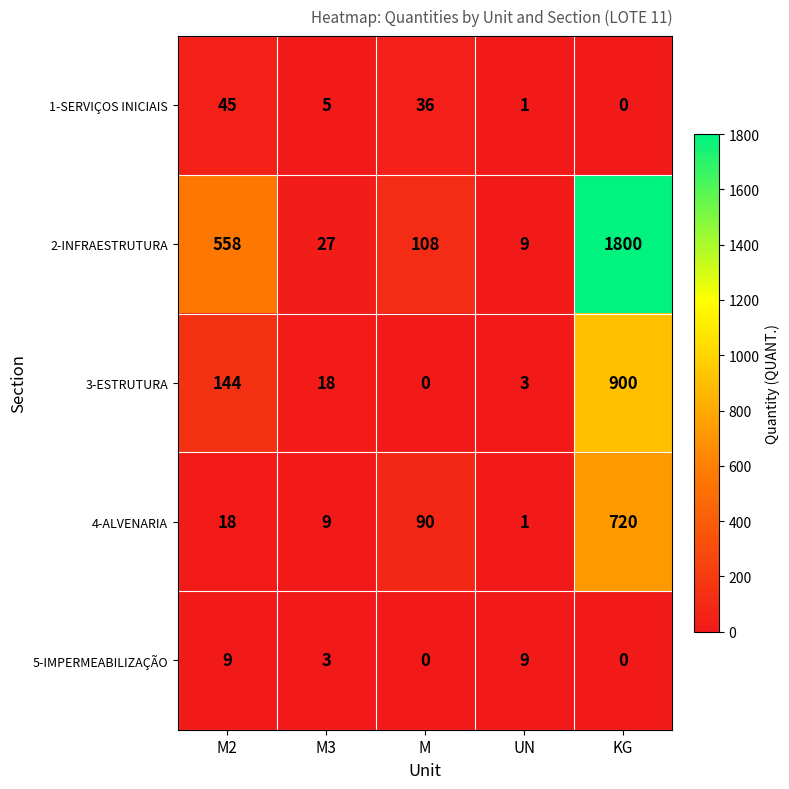

The value of 5-IMPERMEABILIZAÇÃO at M is 0. True or false?

True